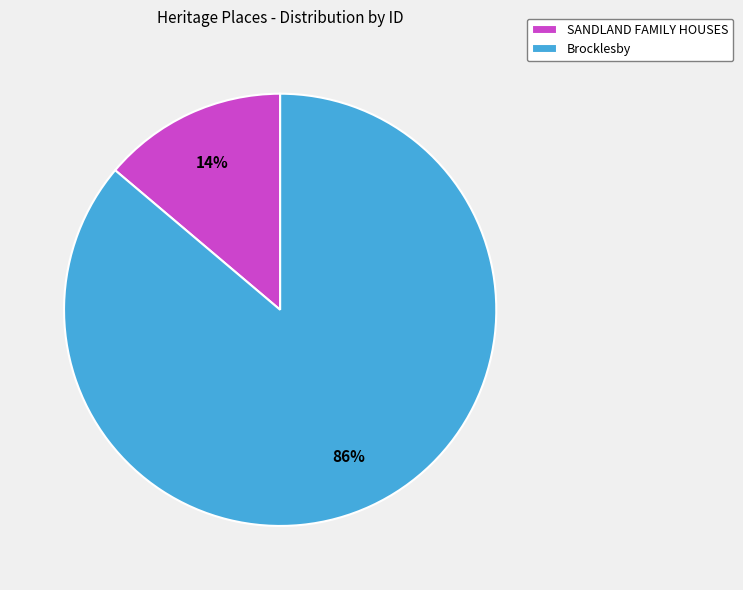

Which has a higher value, Brocklesby or SANDLAND FAMILY HOUSES?

Brocklesby